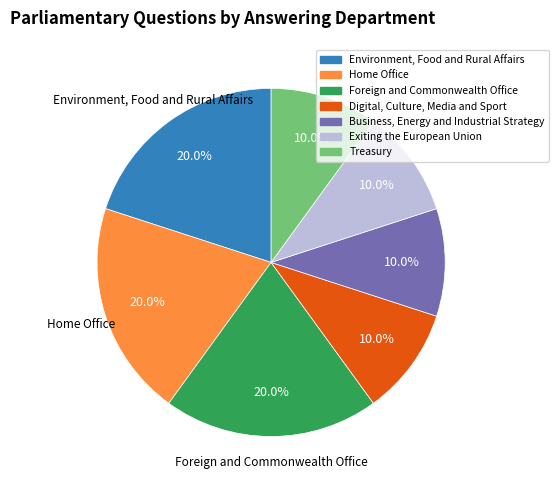

The Treasury slice represents 23% of the pie. True or false?

False